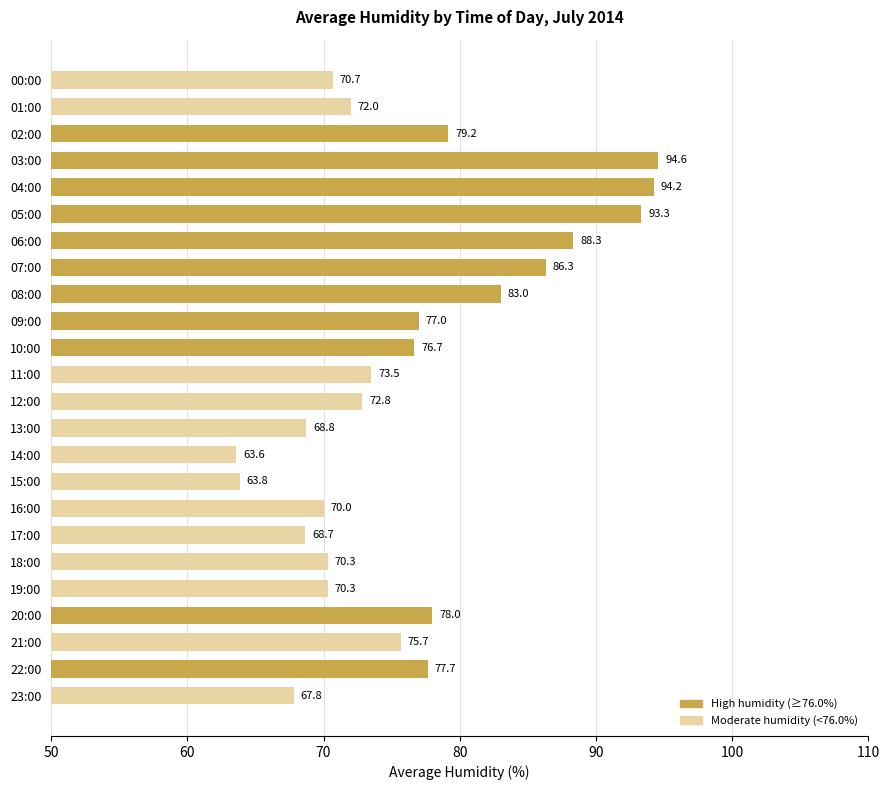

Does the chart contain stacked bars?

No